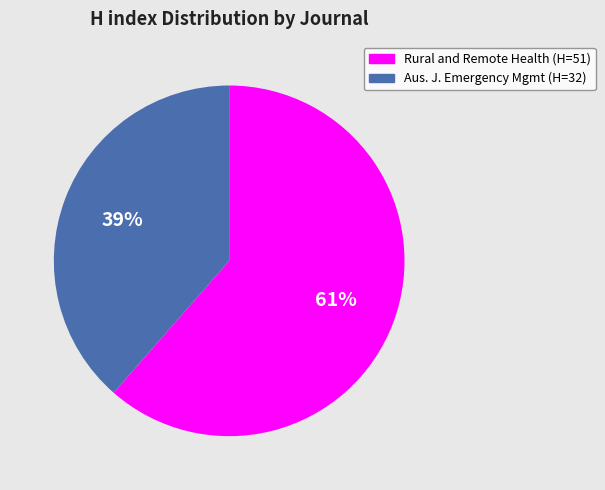

Does any single category account for the majority?

Yes